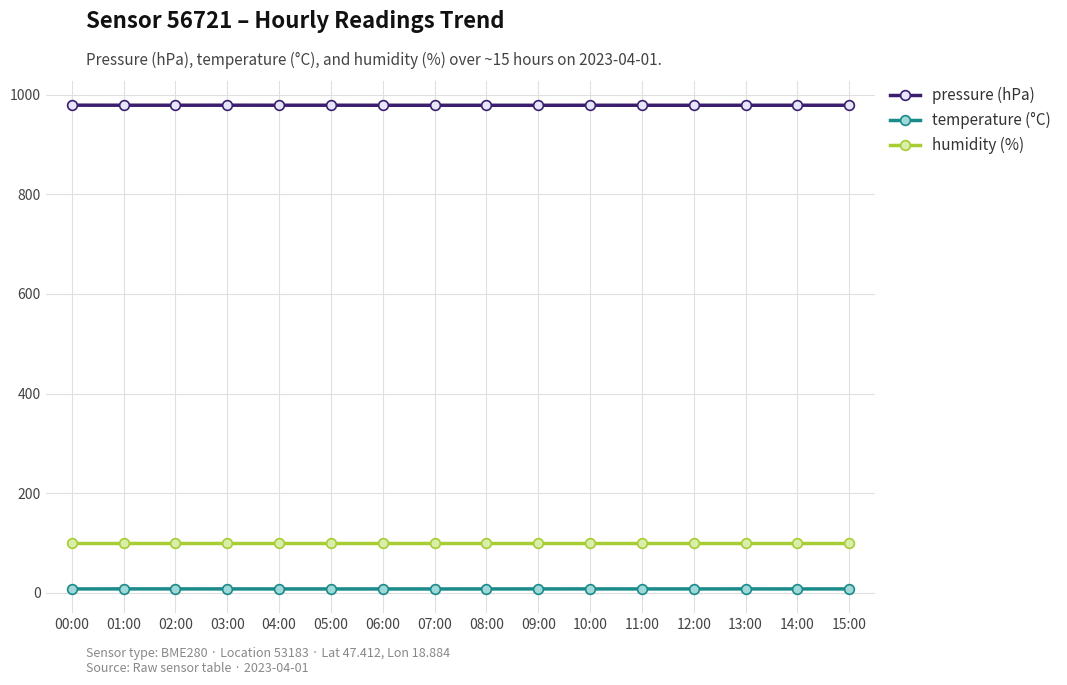

How many lines are shown in the chart?

3